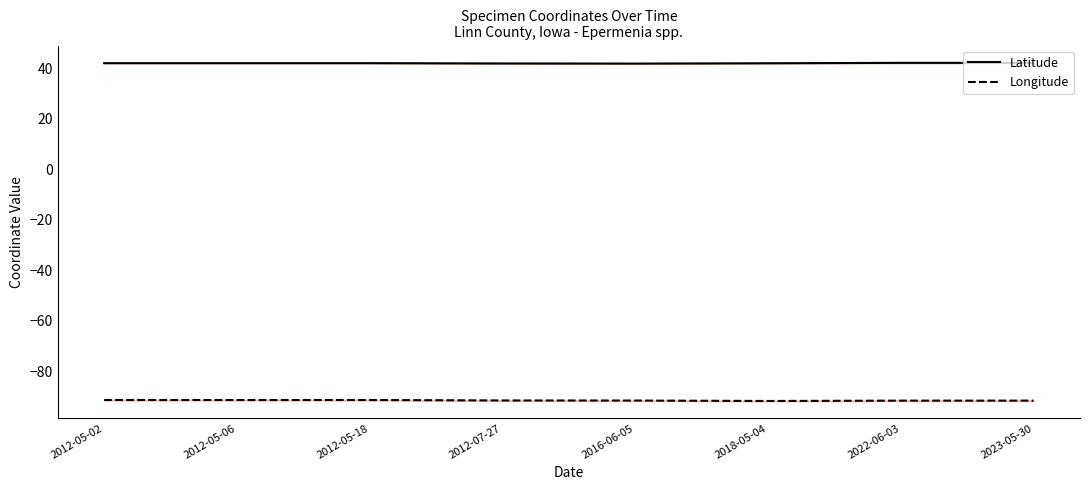

Which has a higher value, 2016-06-05 or 2018-05-04?

2018-05-04